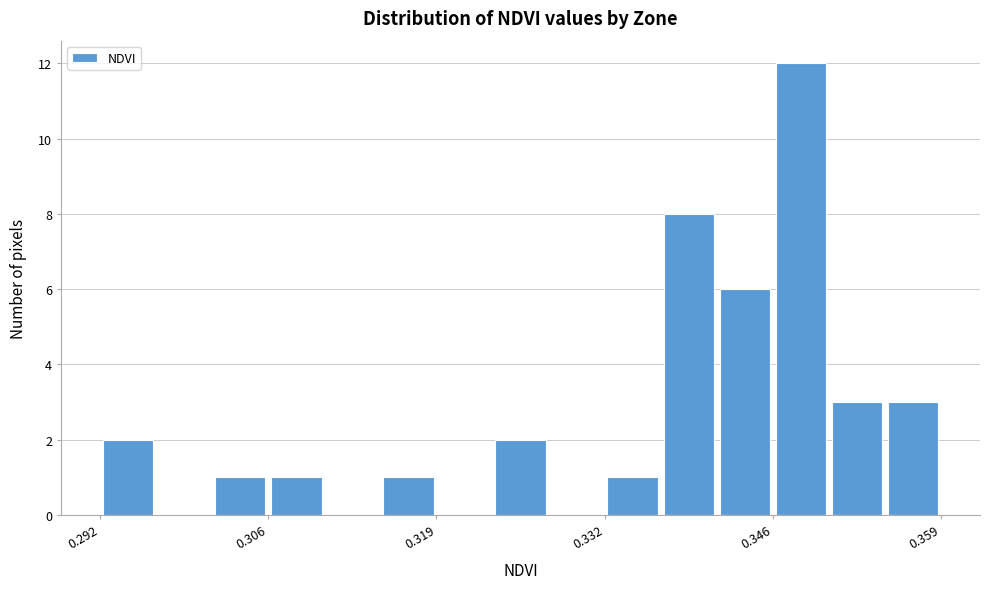

Read against the x-axis, roughly where is the centre of the tallest bar?

0.348